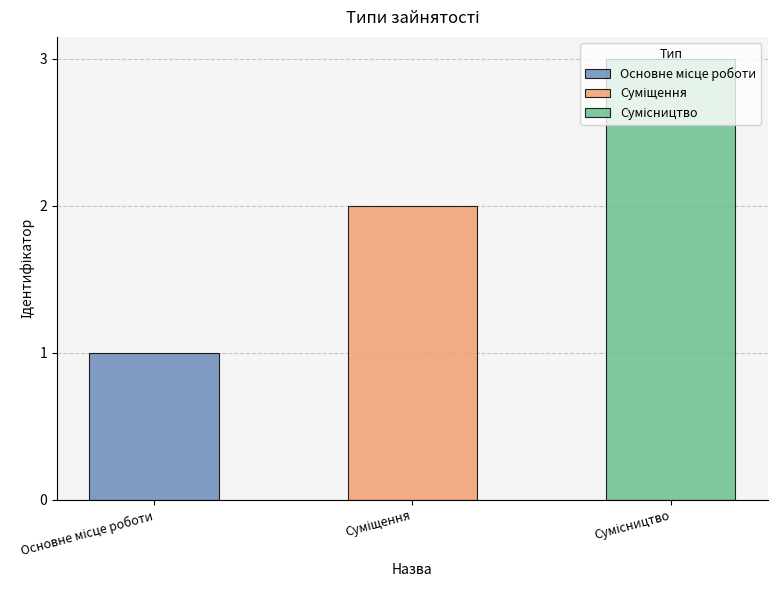

At which label does the data first exceed 2?

Сумісництво